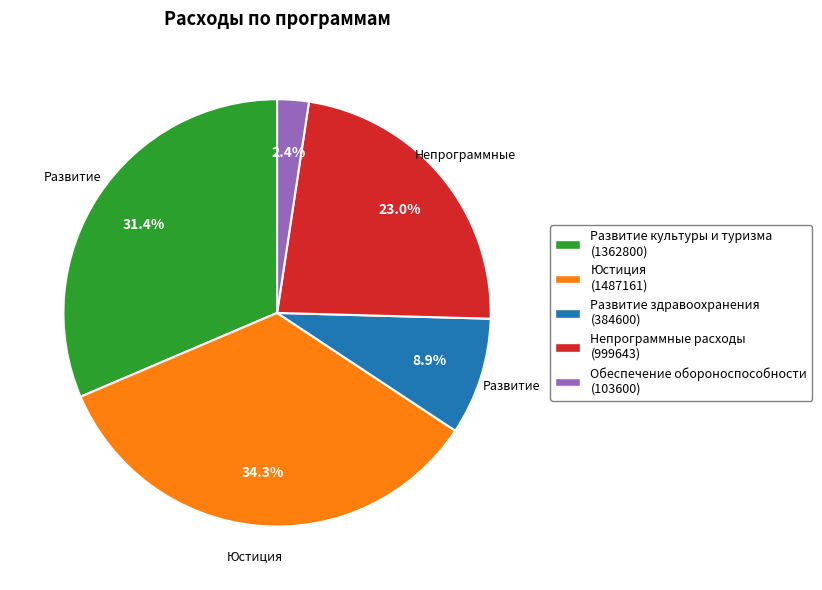

Does any single category account for the majority?

No